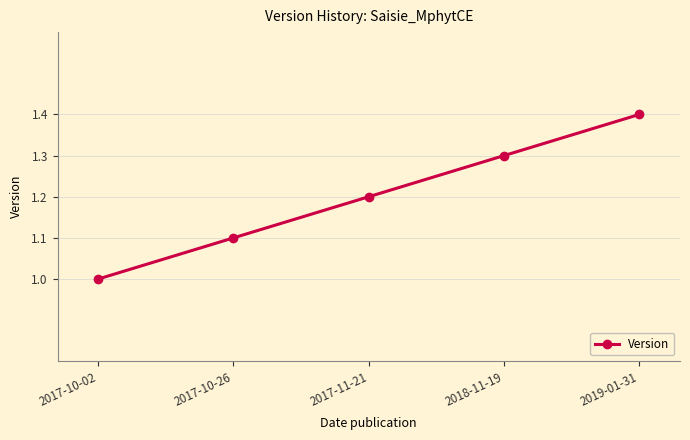

True or false: there are more than 2 points higher than both neighbors.

False